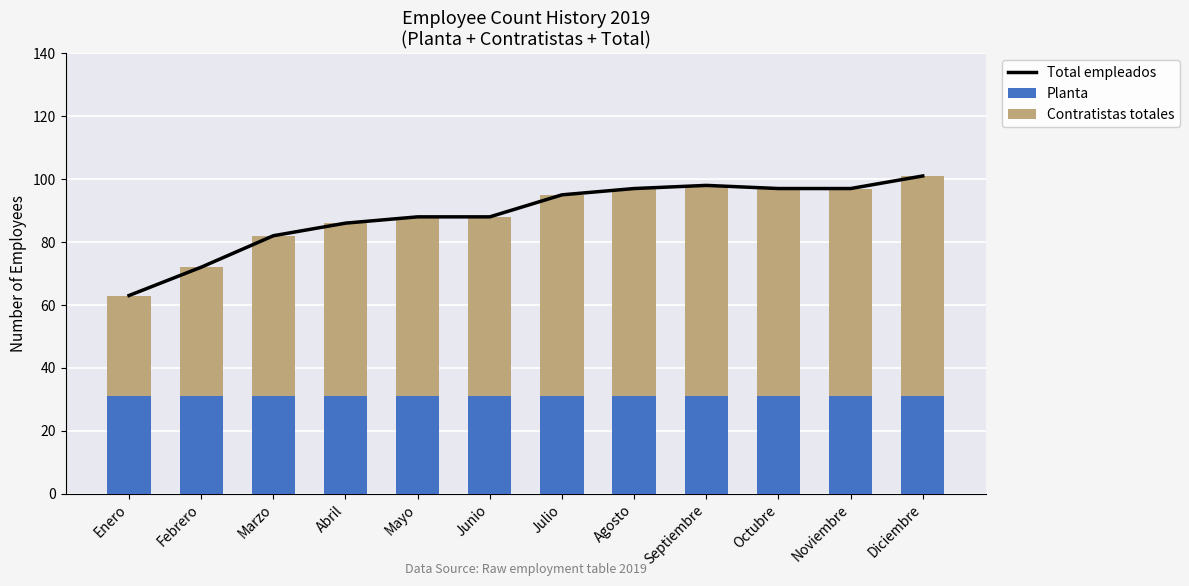

Rank the series by their maximum value, from lowest to highest.

Planta, Contratistas totales, Total empleados